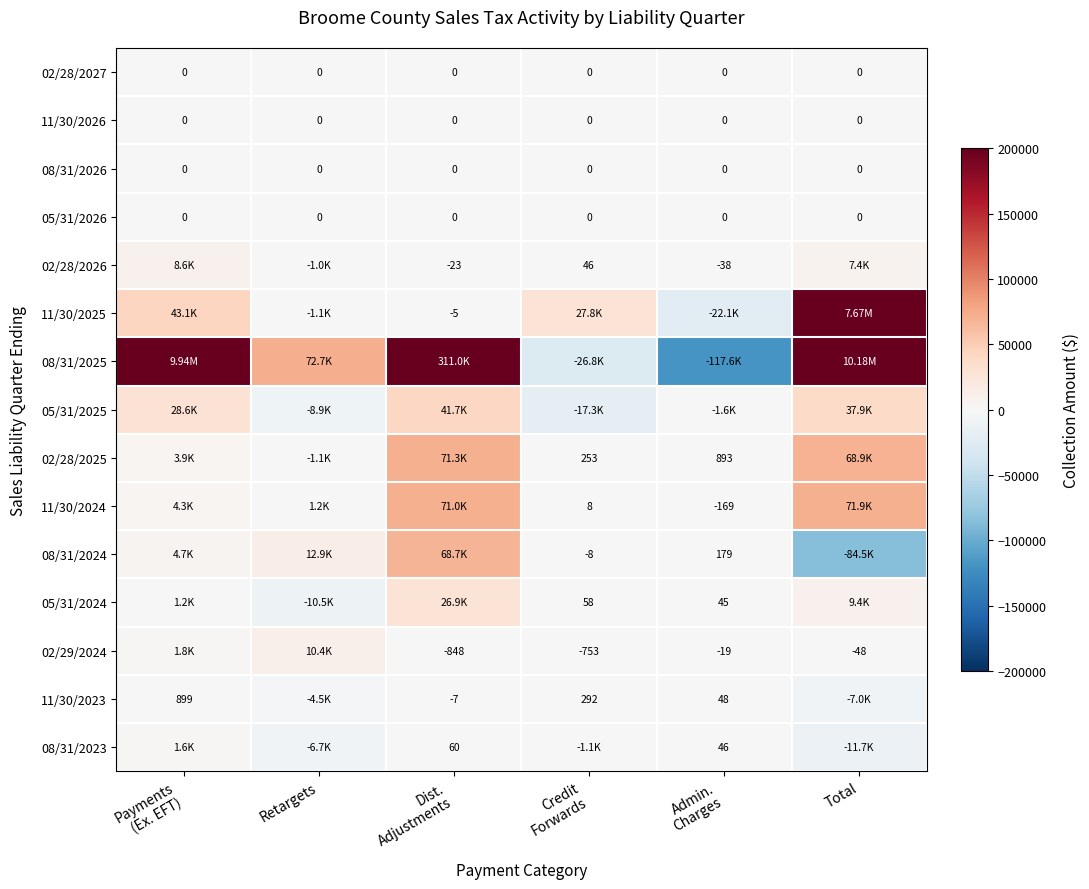

What is the difference between the maximum and minimum values in the 02/29/2024 series?

11283.4